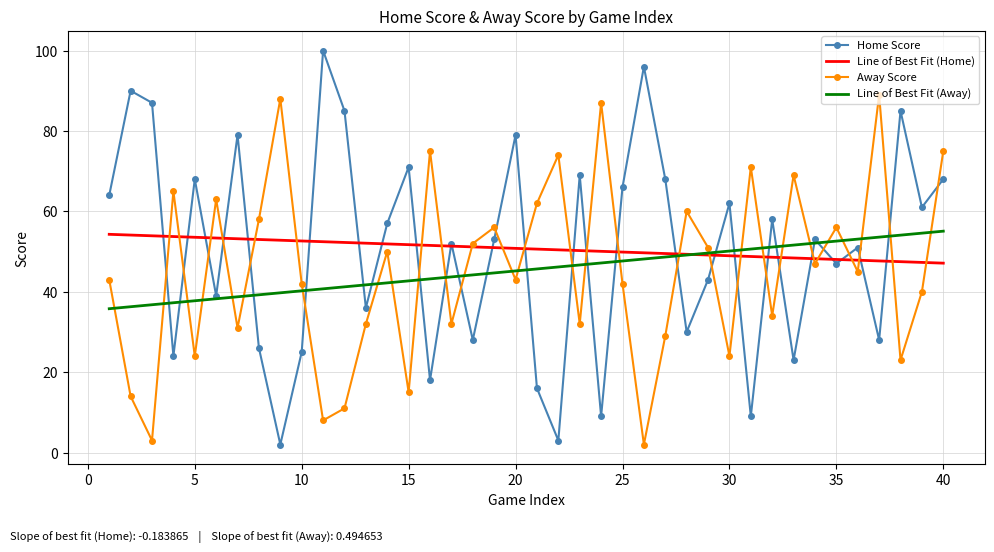

True or false: Away Score and Line of Best Fit (Away) cross at least once.

True